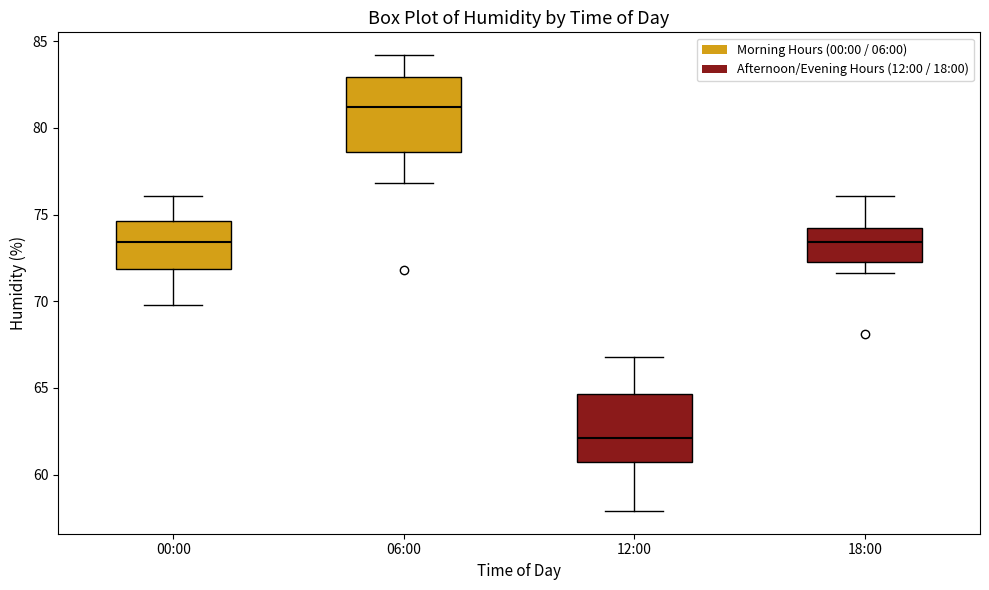

Reading left to right, read every box against the y-axis: the position of its median line, the range the box covers, and the ends of its whiskers. The values are not printed on the chart, so give them approximately, as read against the axis.

00:00: median 73.5, box 72.0 to 74.5, whiskers 70.0 to 76.0
06:00: median 81.0, box 78.5 to 83.0, whiskers 77.0 to 84.0
12:00: median 62.0, box 60.5 to 64.5, whiskers 58.0 to 67.0
18:00: median 73.5, box 72.5 to 74.0, whiskers 71.5 to 76.0